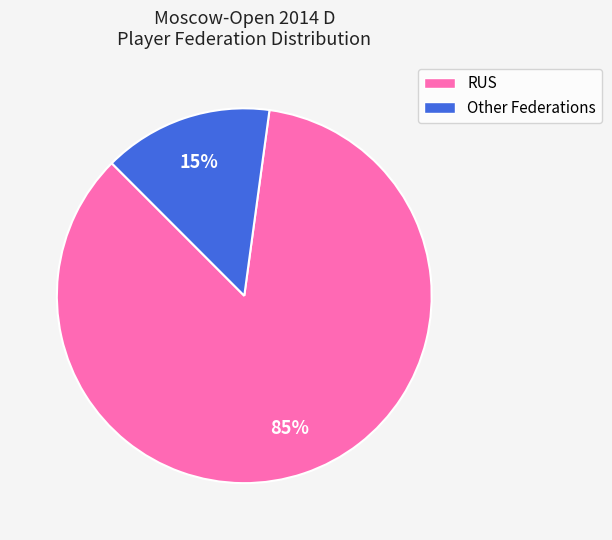

Rank the categories by value from highest to lowest.

RUS, Other Federations